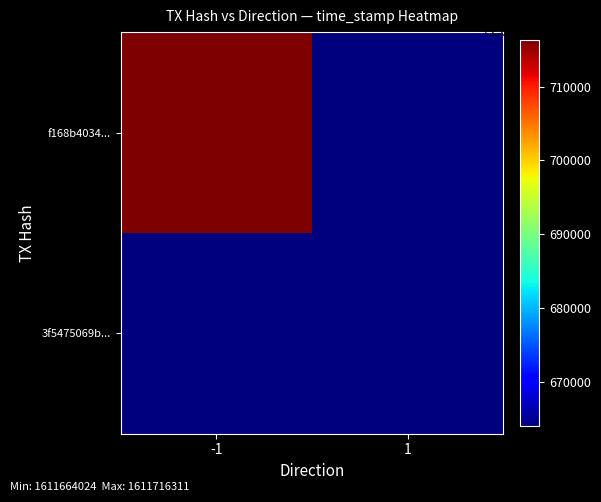

List the series in order of their overall mean, lowest first.

3f5475069b..., f168b4034...